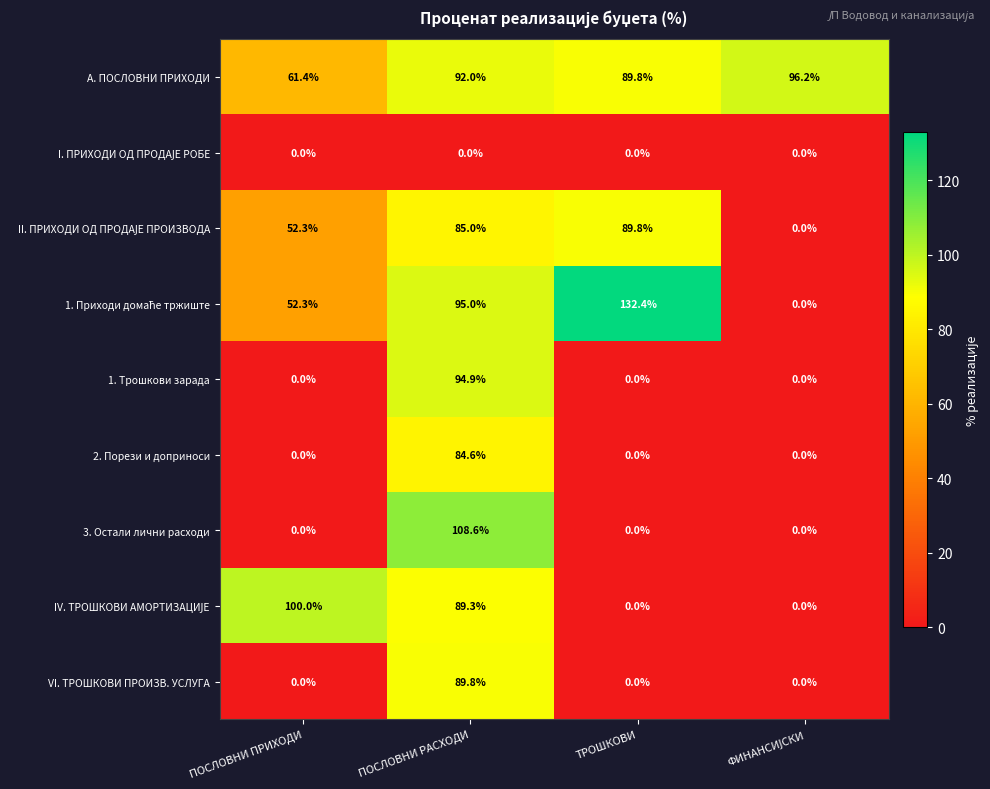

The VI. ТРОШКОВИ ПРОИЗВ. УСЛУГА series shows 89.8 at ПОСЛОВНИ РАСХОДИ. True or false?

True